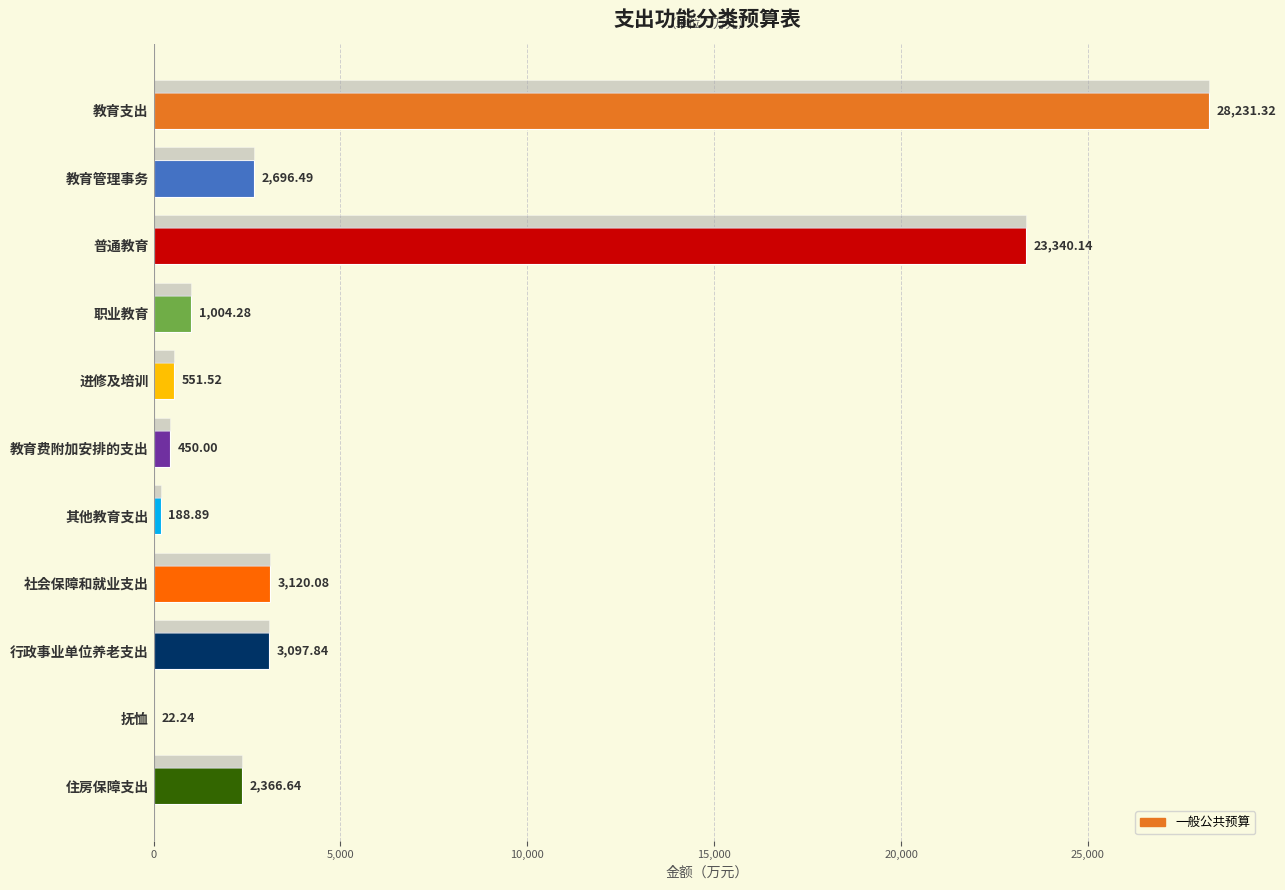

Are the bars horizontal?

Yes